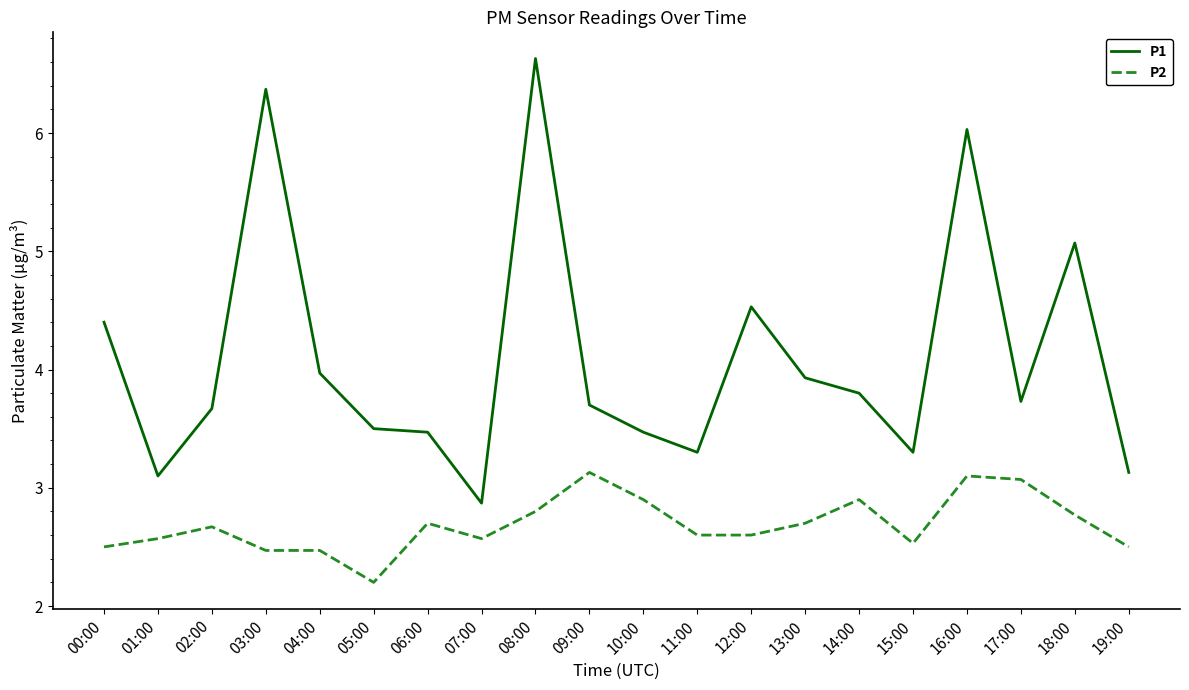

At which category does the chart reach its minimum across all series?

05:00